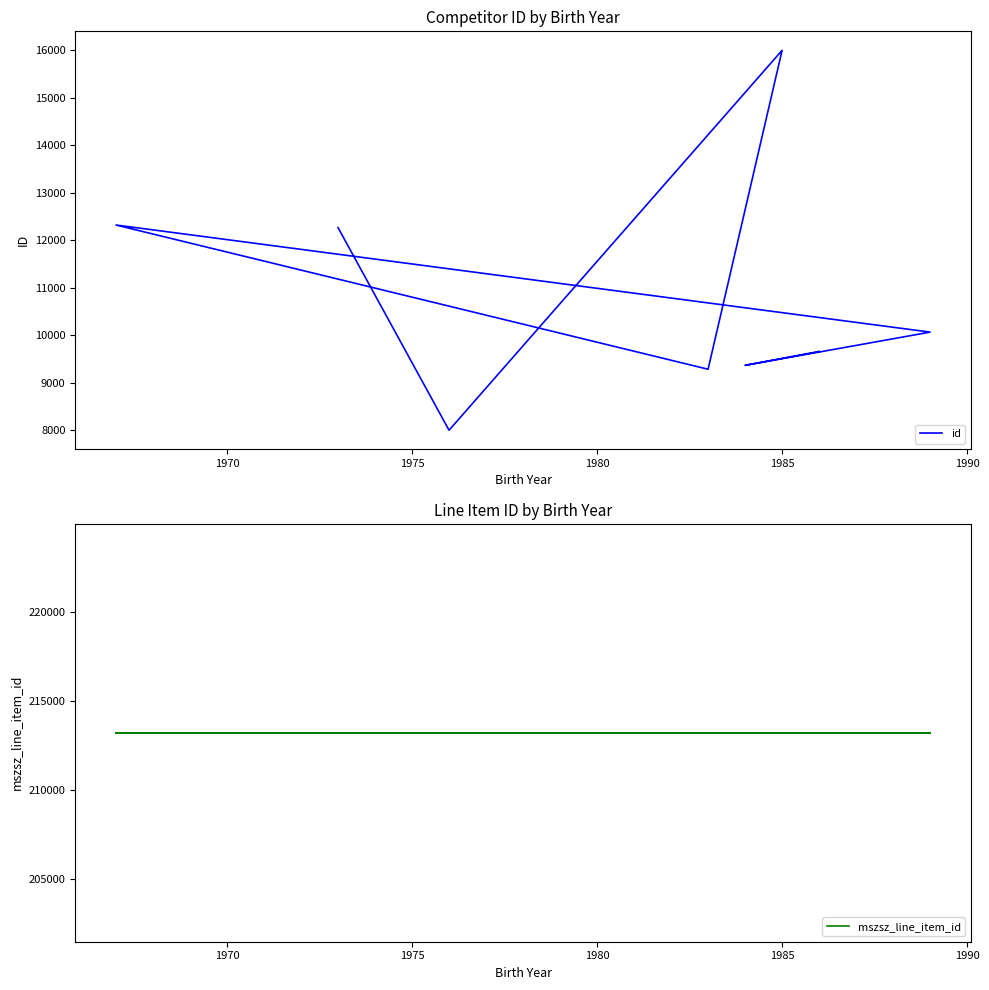

Does the chart display data point markers on the line(s)?

No